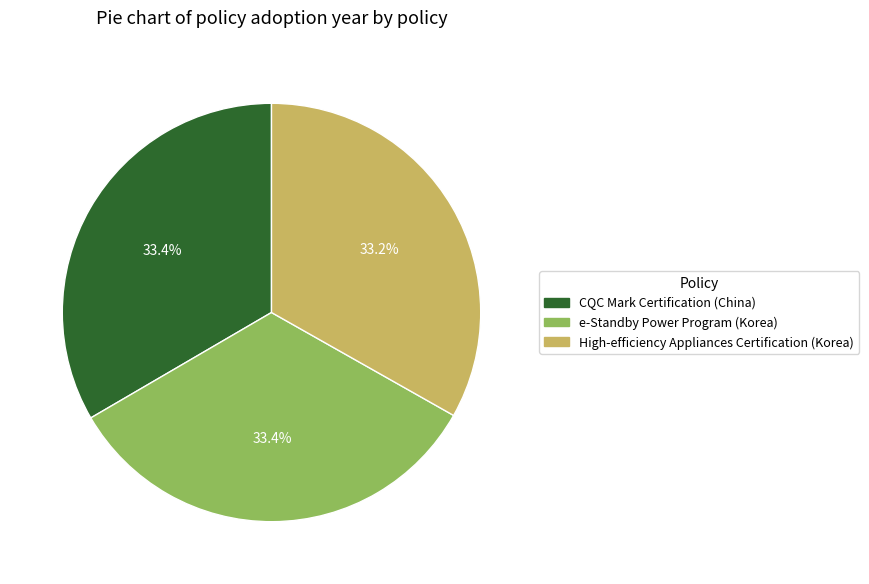

What is the total percentage of High-efficiency Appliances Certification (Korea) and CQC Mark Certification (China)?

66.6%